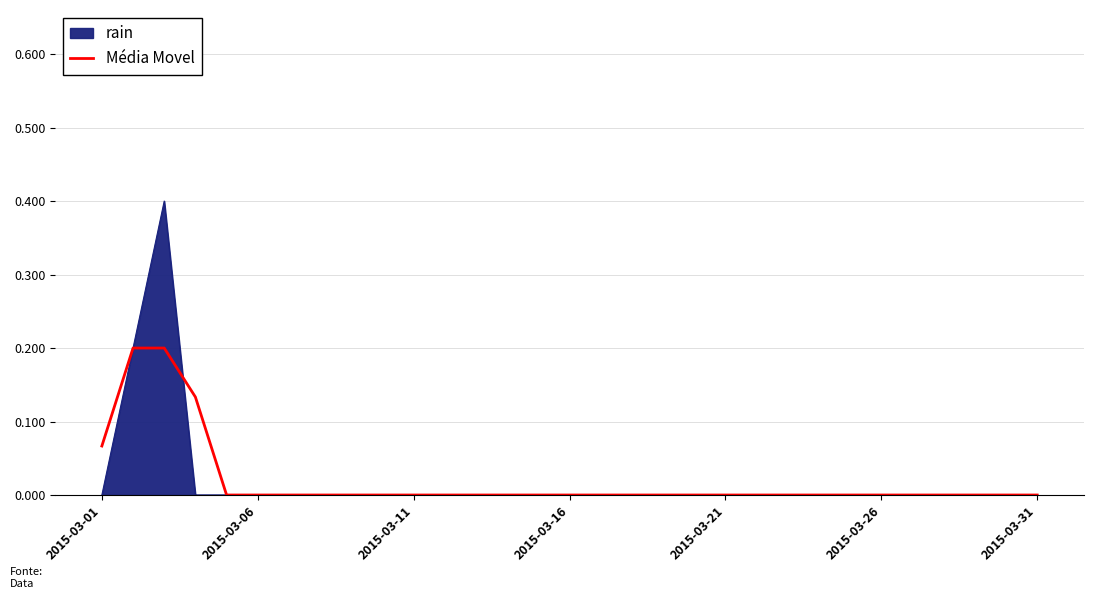

Which series has the widest spread of values?

rain